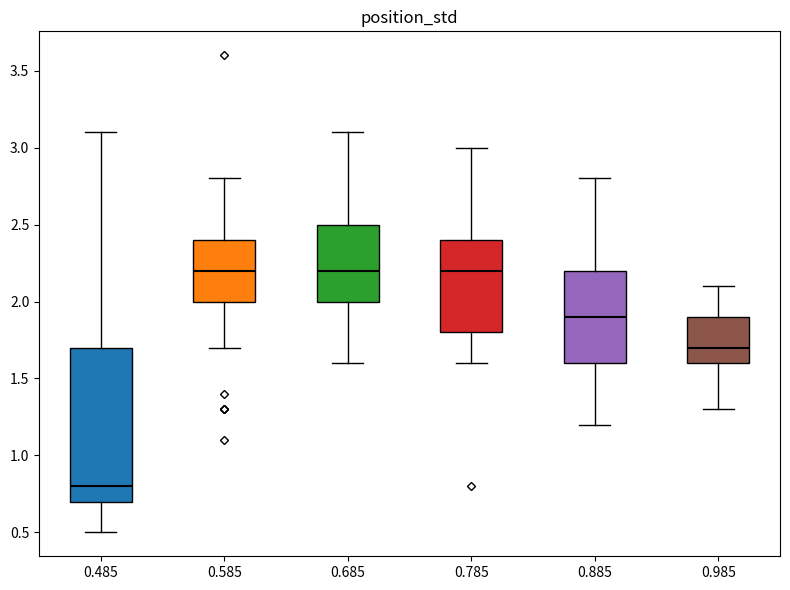

Reading left to right, transcribe this box plot: for each box, give where its median line is, the range the box spans, and where its two whiskers end, as read against the y-axis. The values are not printed on the chart, so give them approximately, as read against the axis.

0.485: median 0.8, box 0.7 to 1.7, whiskers 0.5 to 3.1
0.585: median 2.2, box 2.0 to 2.4, whiskers 1.7 to 2.8
0.685: median 2.2, box 2.0 to 2.5, whiskers 1.6 to 3.1
0.785: median 2.2, box 1.8 to 2.4, whiskers 1.6 to 3.0
0.885: median 1.9, box 1.6 to 2.2, whiskers 1.2 to 2.8
0.985: median 1.7, box 1.6 to 1.9, whiskers 1.3 to 2.1